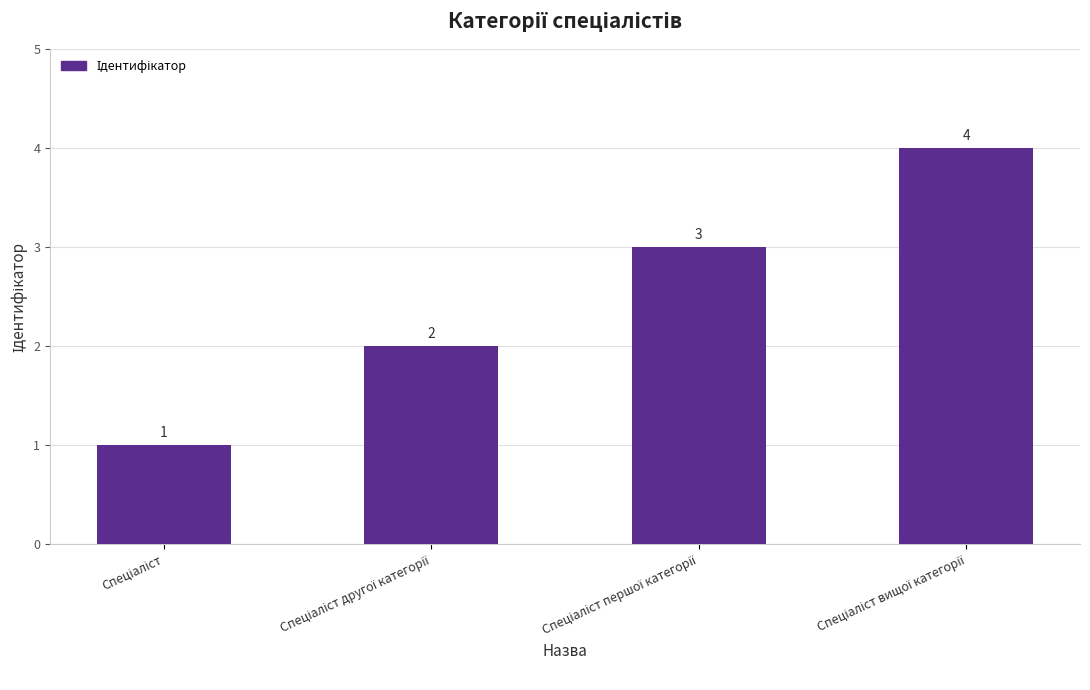

What is the difference between the maximum and minimum values?

3